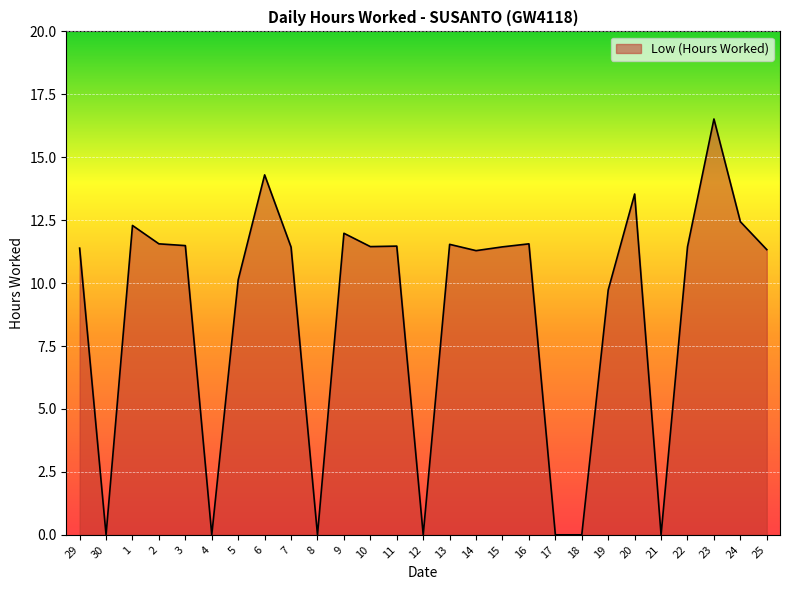

At which label does the data first exceed 11?

29